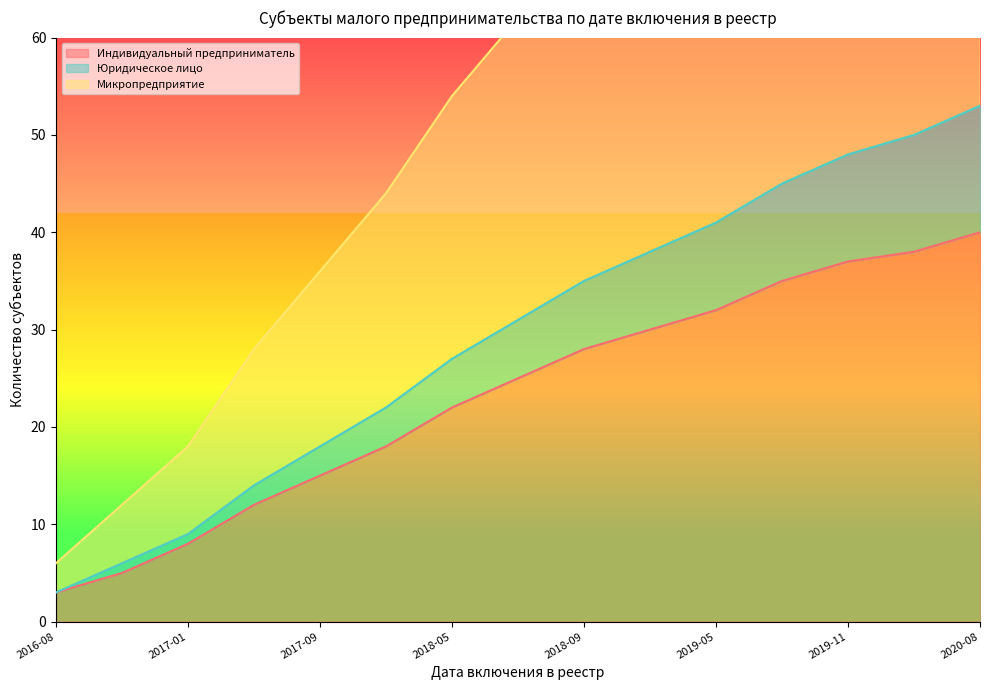

What is the greatest value displayed?

106